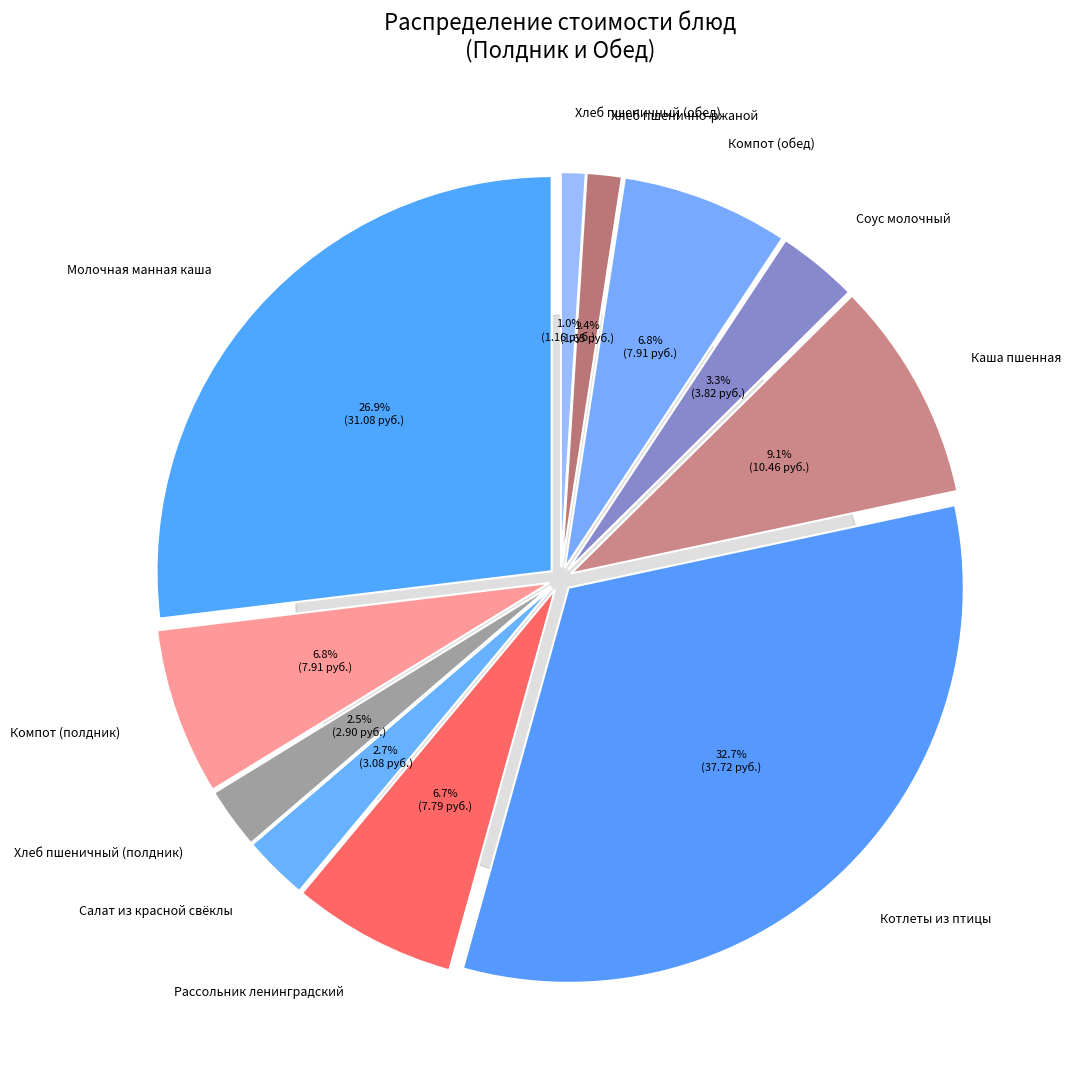

To the nearest percent, what is the combined percentage of Котлеты из птицы and Хлеб пшеничный (полдник)?

35%